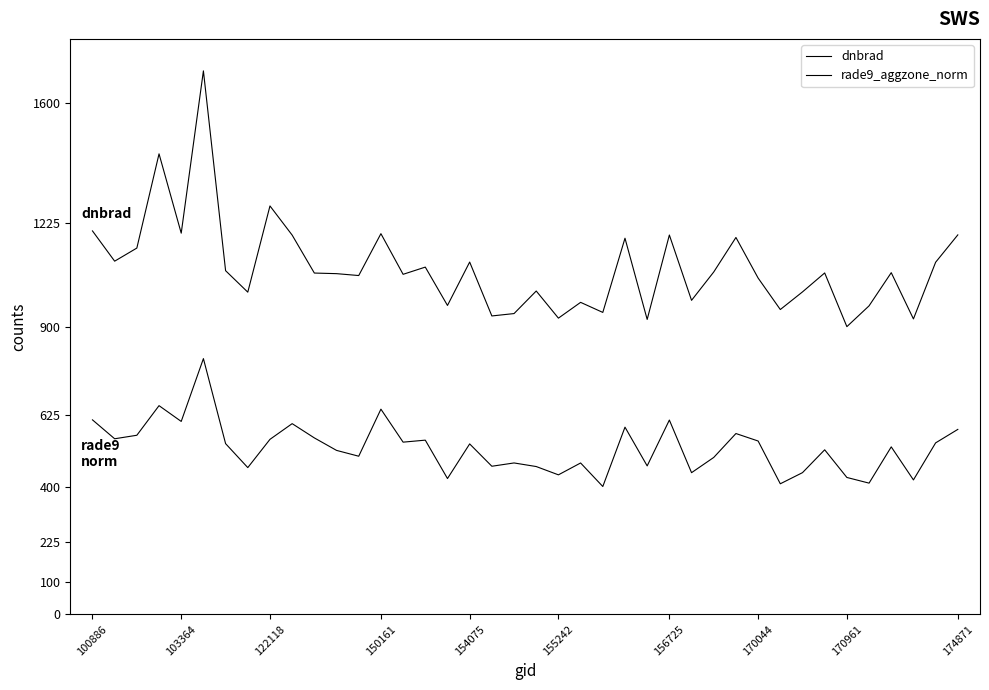

In dnbrad, how many points are lower than both neighbors (excluding endpoints)?

14